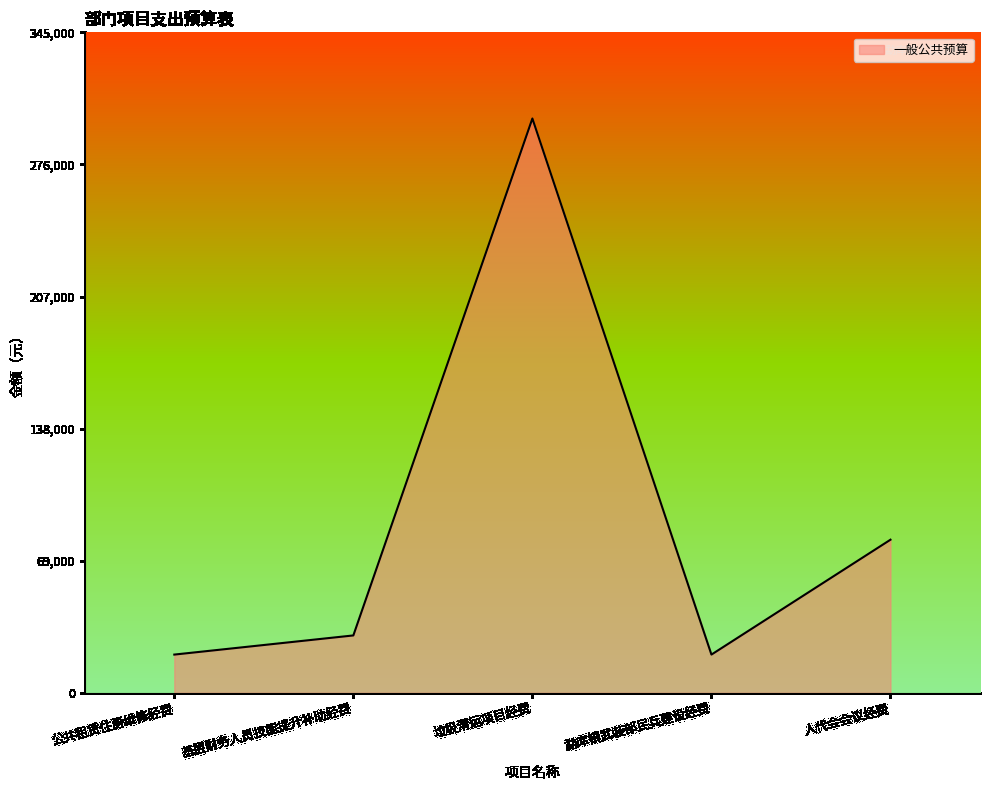

What is the smallest value displayed?

20000